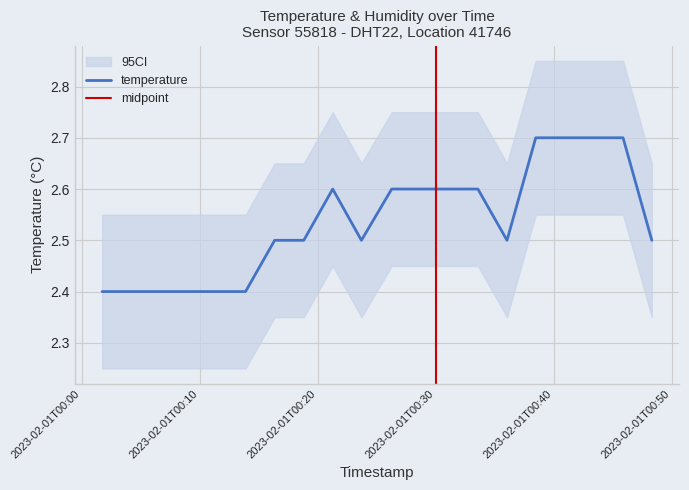

What is the difference between the maximum and minimum values?

0.3